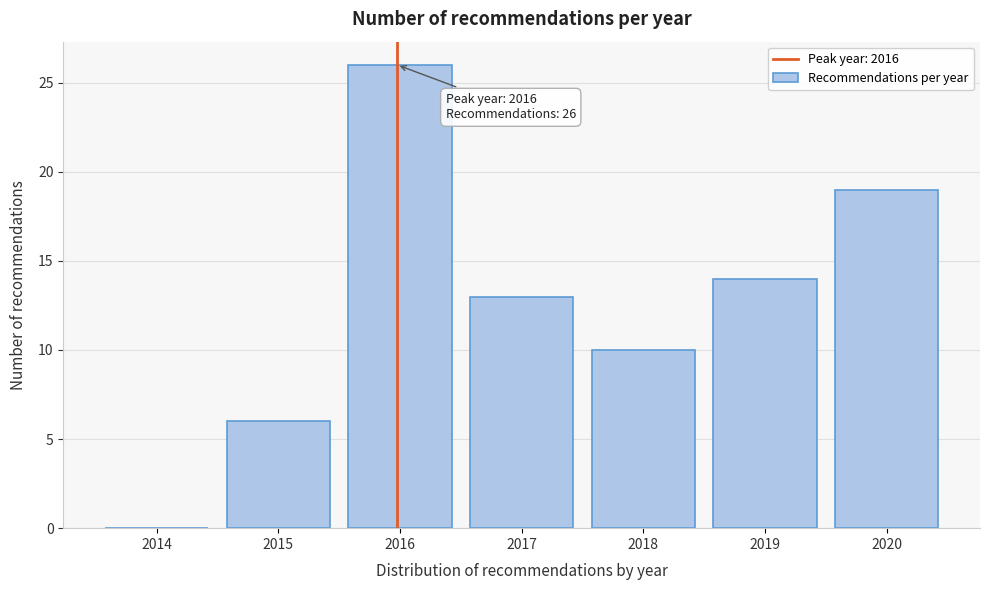

Reading left to right, what are all the values shown in this chart?

2014=0	2015=6	2016=26	2017=13	2018=10	2019=14	2020=19